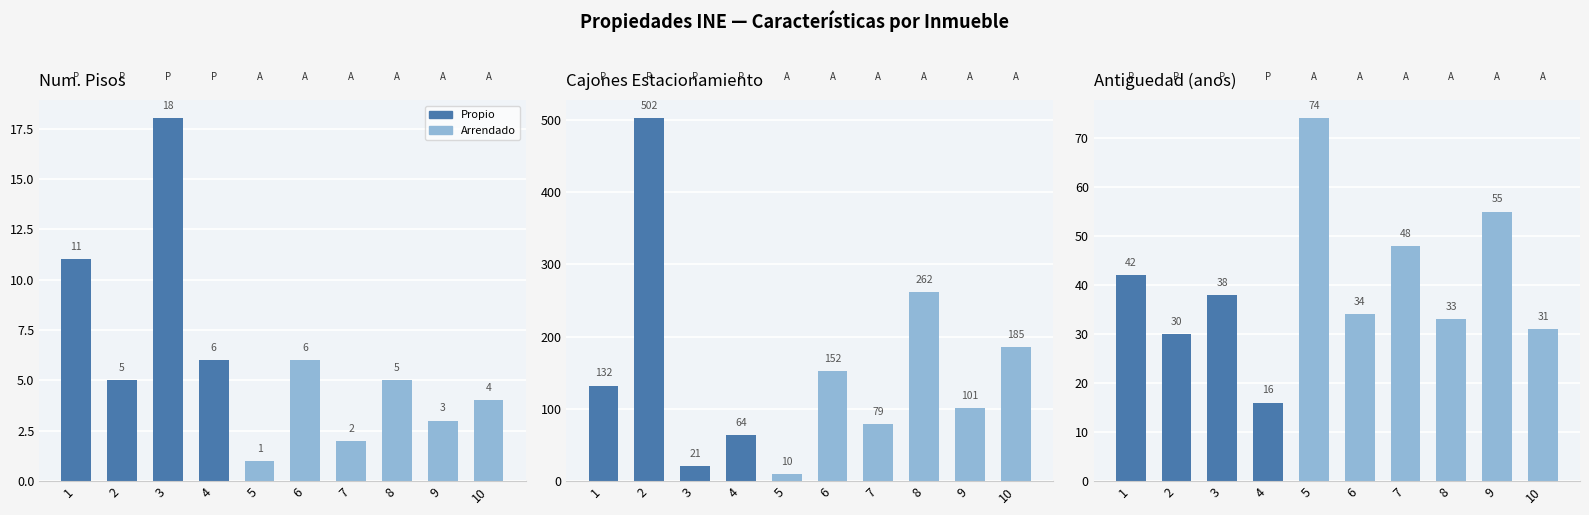

Is it true that Num. Pisos equals 3 at 2?

False